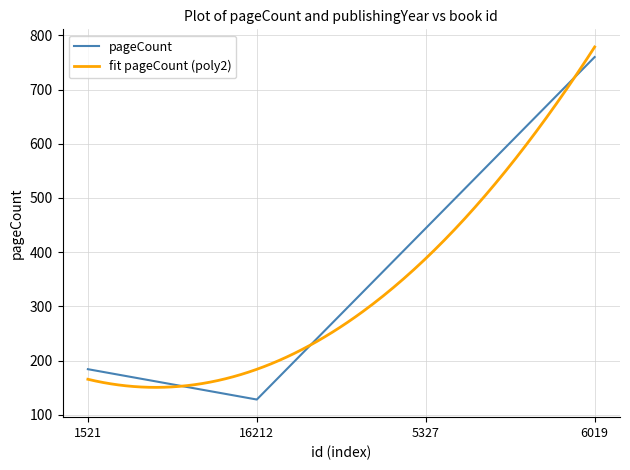

Where is the data nearest to the value 444?

5327